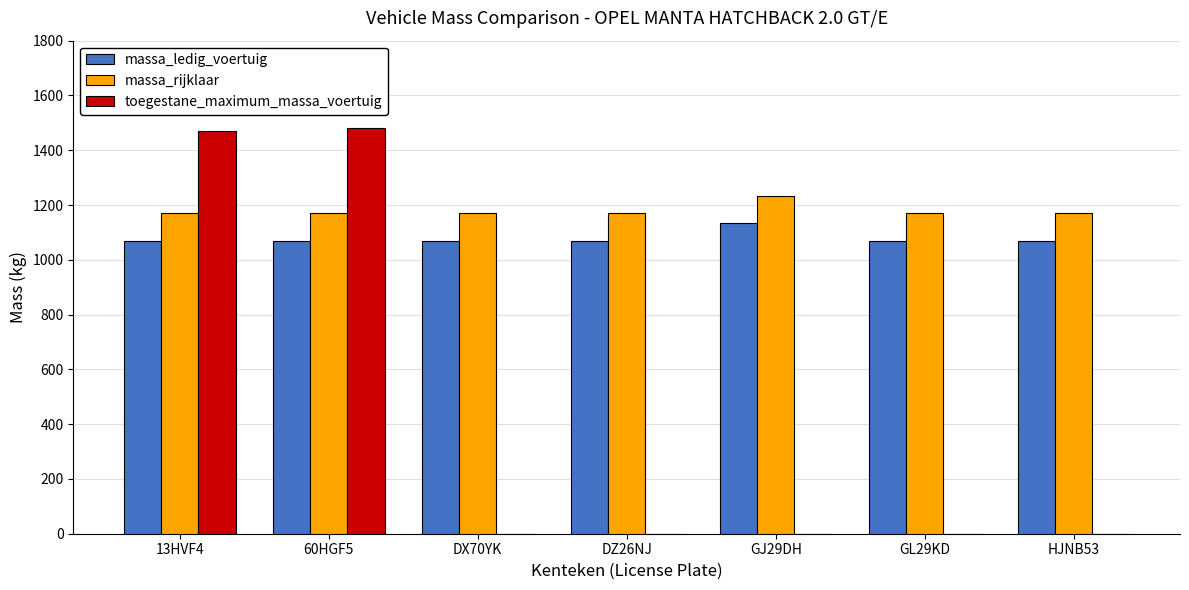

Reading left to right, transcribe all the data shown in this chart.

massa_ledig_voertuig: 13HVF4=1070	60HGF5=1070	DX70YK=1070	DZ26NJ=1070	GJ29DH=1134	GL29KD=1070	HJNB53=1070
massa_rijklaar: 13HVF4=1170	60HGF5=1170	DX70YK=1170	DZ26NJ=1170	GJ29DH=1234	GL29KD=1170	HJNB53=1170
toegestane_maximum_massa_voertuig: 13HVF4=1470	60HGF5=1480	DX70YK=0	DZ26NJ=0	GJ29DH=0	GL29KD=0	HJNB53=0